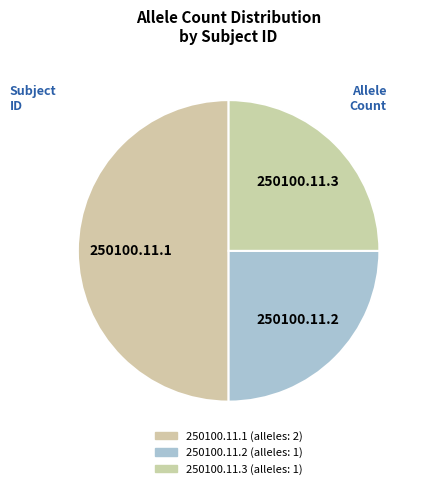

Does 250100.11.2 represent more than half of the total?

No